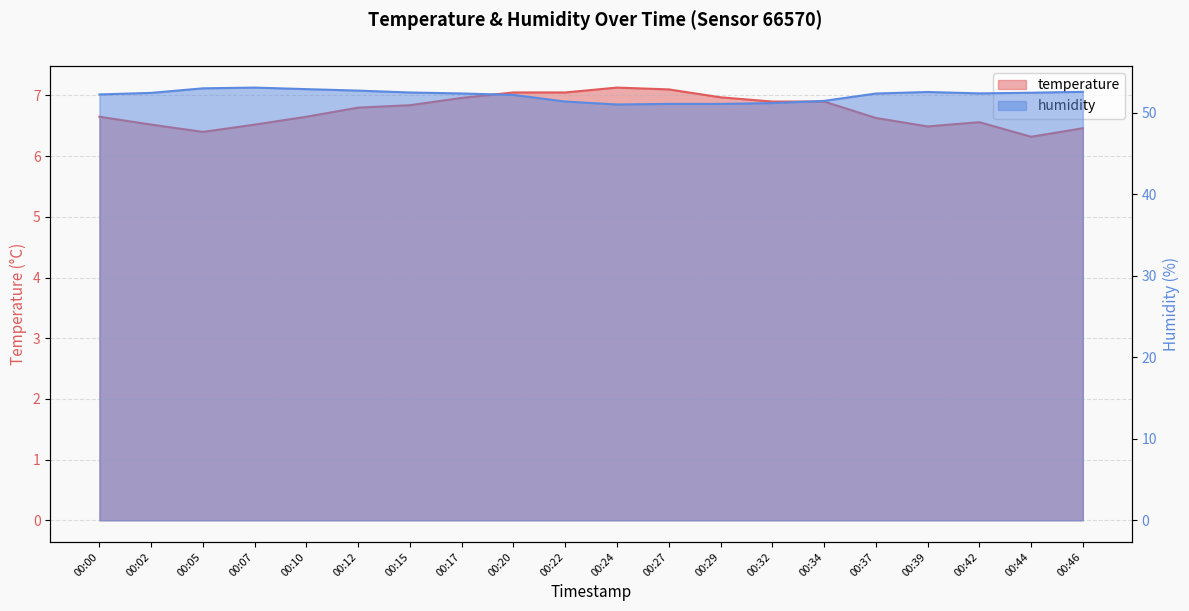

List the labels in order of humidity value, smallest first.

00:24, 00:27, 00:29, 00:32, 00:22, 00:34, 00:20, 00:00, 00:37, 00:17, 00:42, 00:02, 00:44, 00:15, 00:39, 00:46, 00:12, 00:10, 00:05, 00:07